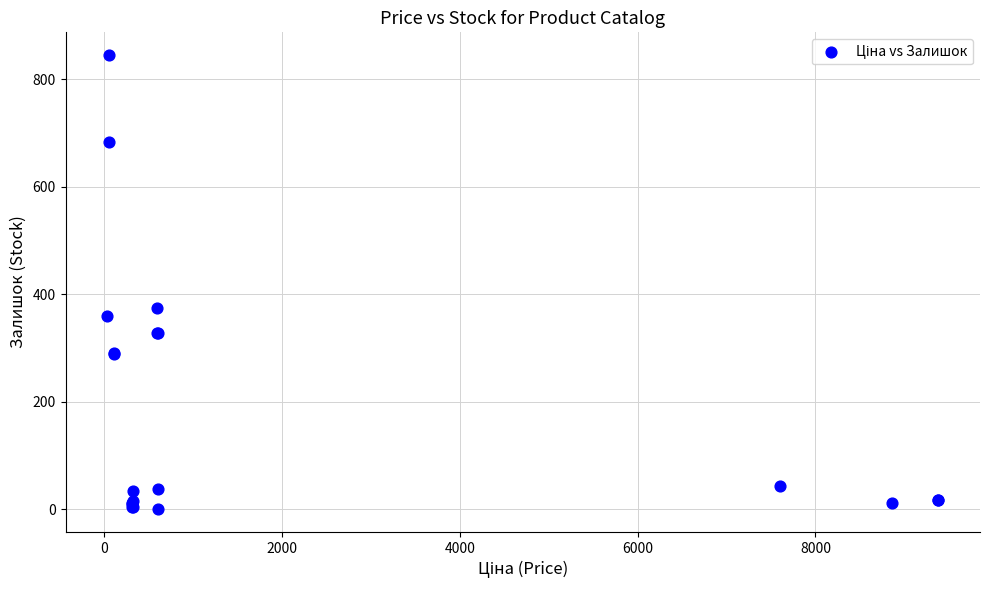

What Y value in the scatter plot is closest to 422?

374